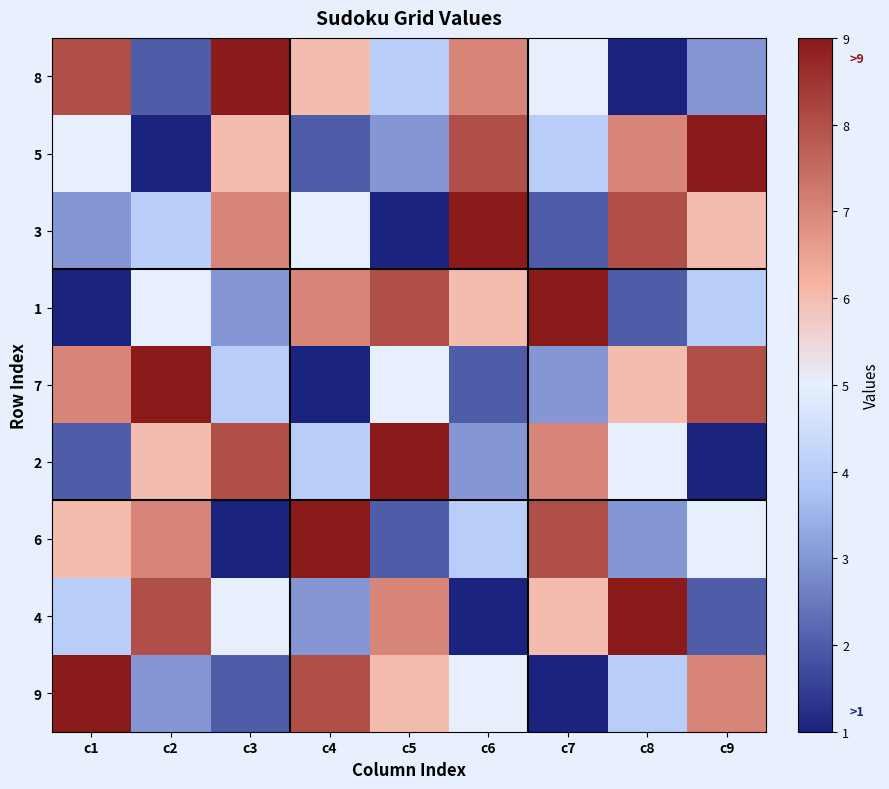

What is the maximum value shown in the chart?

9